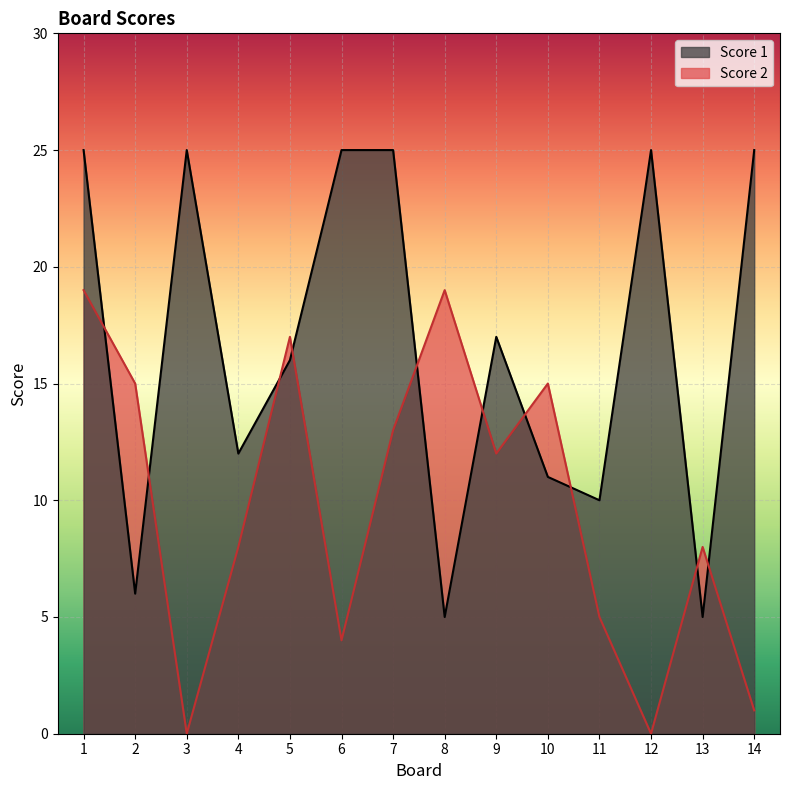

The Score 2 series shows 5 at 11. True or false?

True